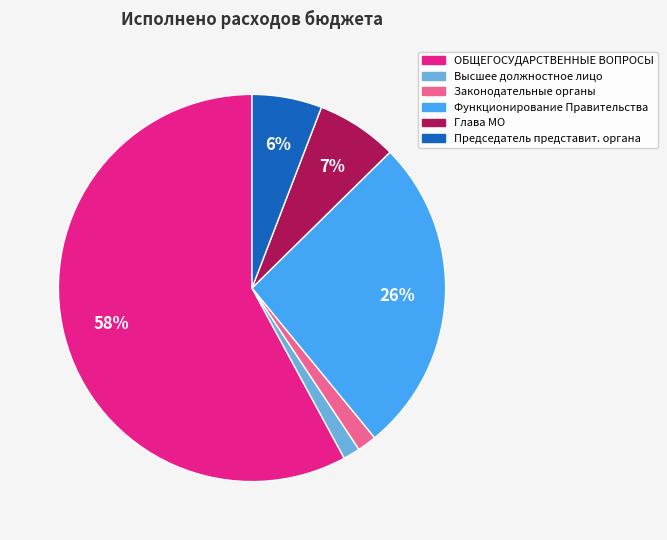

Do Высшее должностное лицо and Председатель представит. органа together represent more than half of the pie?

No